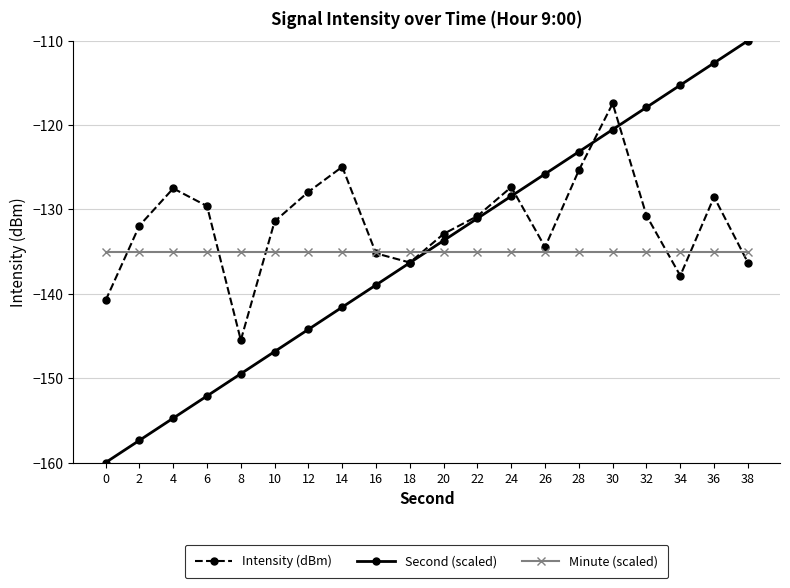

What is the difference between the highest and lowest values at 36?

22.4